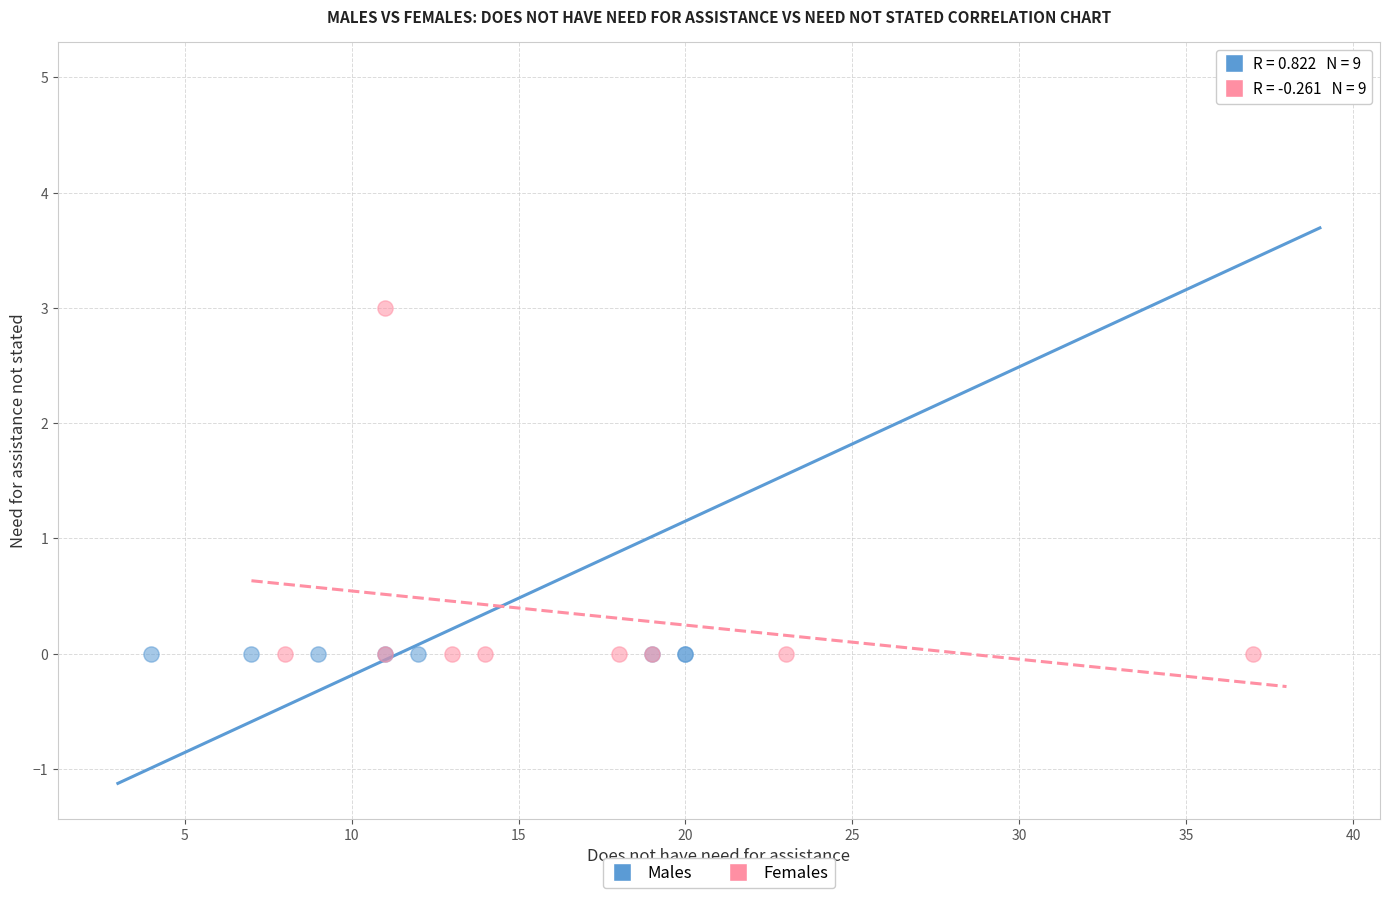

Which series has the widest spread of Y values?

Males